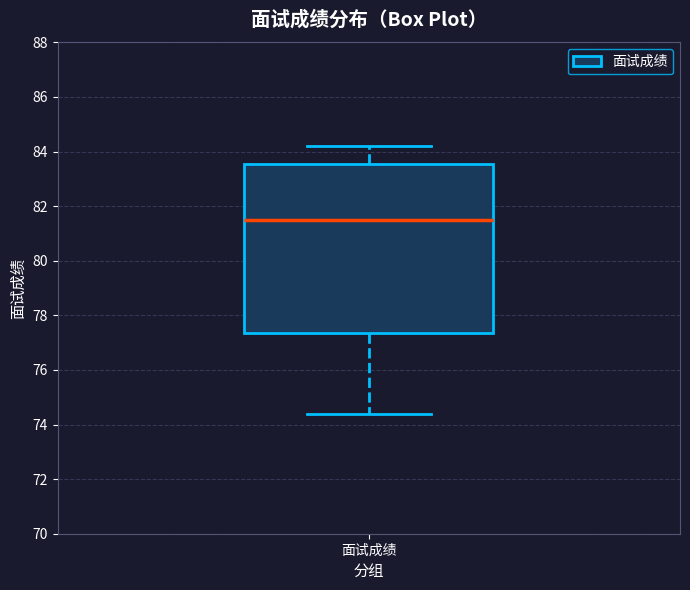

Where does the median line of the box for 面试成绩 sit on the y-axis? The values are not printed on the chart, so give them approximately, as read against the axis.

81.6